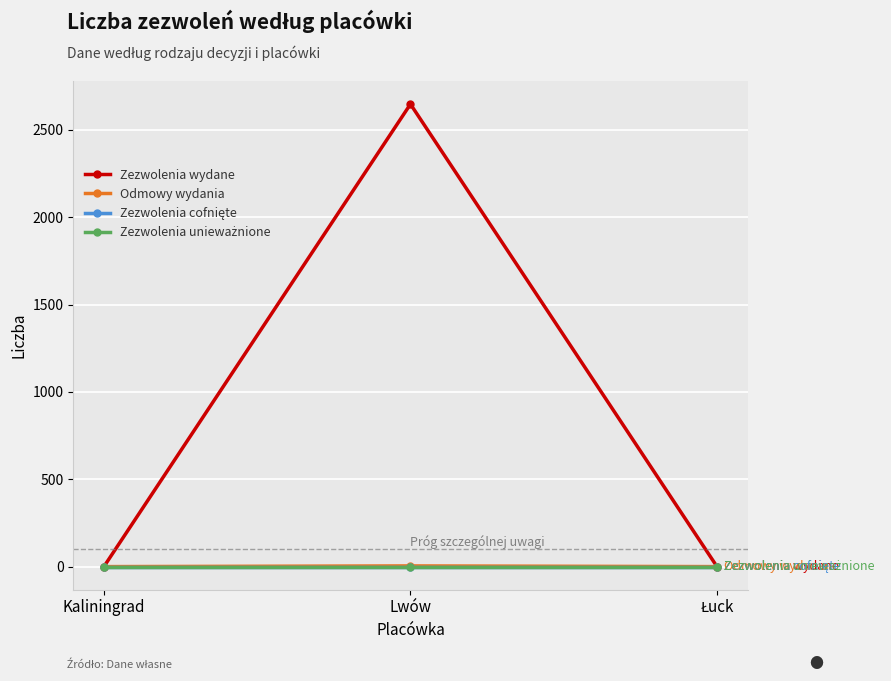

Rank the categories by Zezwolenia cofnięte value from highest to lowest.

Kaliningrad, Lwów, Łuck